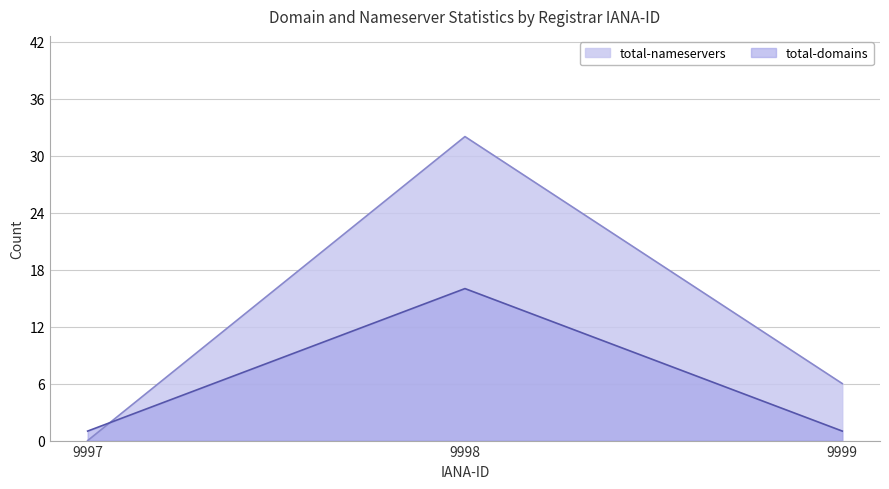

What is the average value of the total-domains series?

6